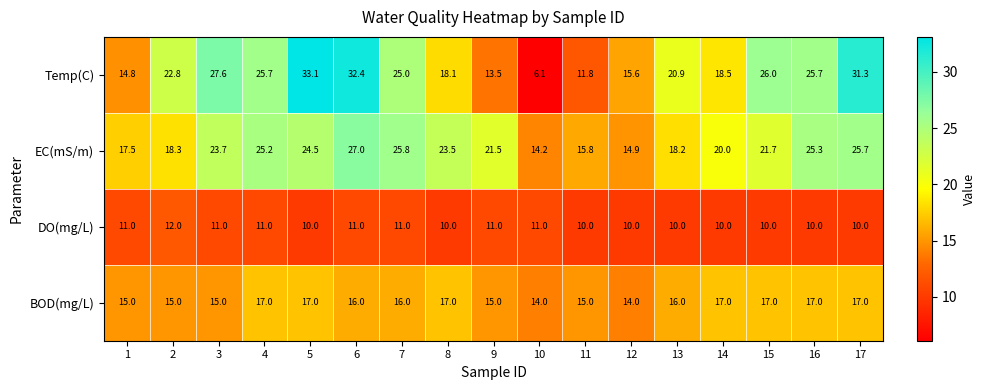

What is the smallest value displayed?

6.1